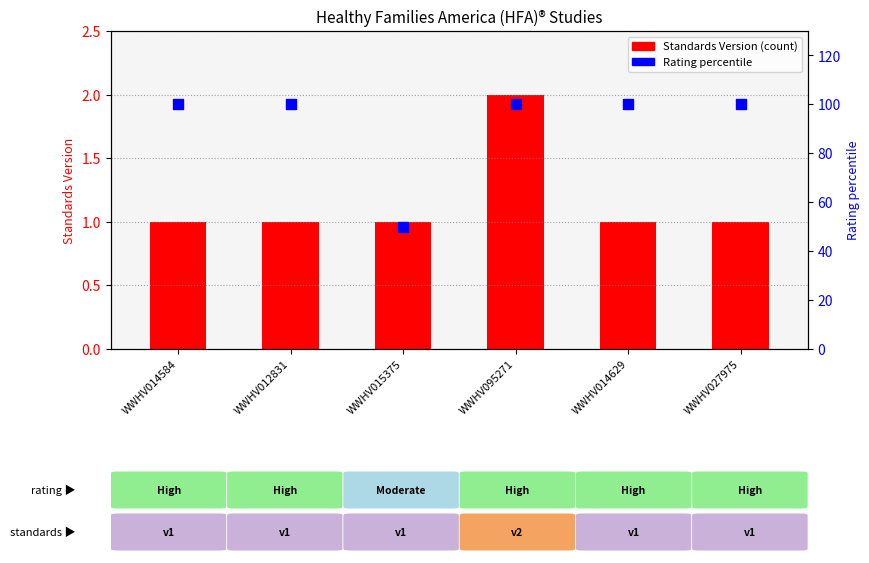

Which series has the largest total across all categories?

Rating percentile